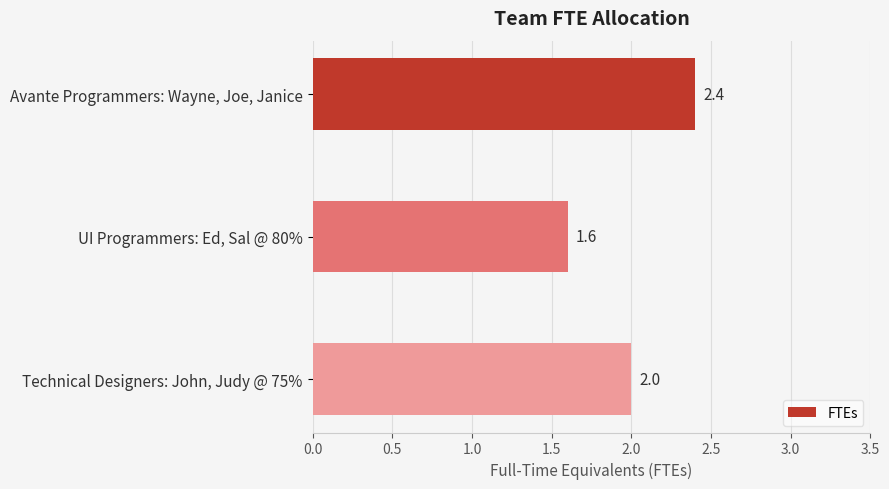

List the labels in order of value, largest first.

Avante Programmers: Wayne, Joe, Janice, Technical Designers: John, Judy @ 75%, UI Programmers: Ed, Sal @ 80%